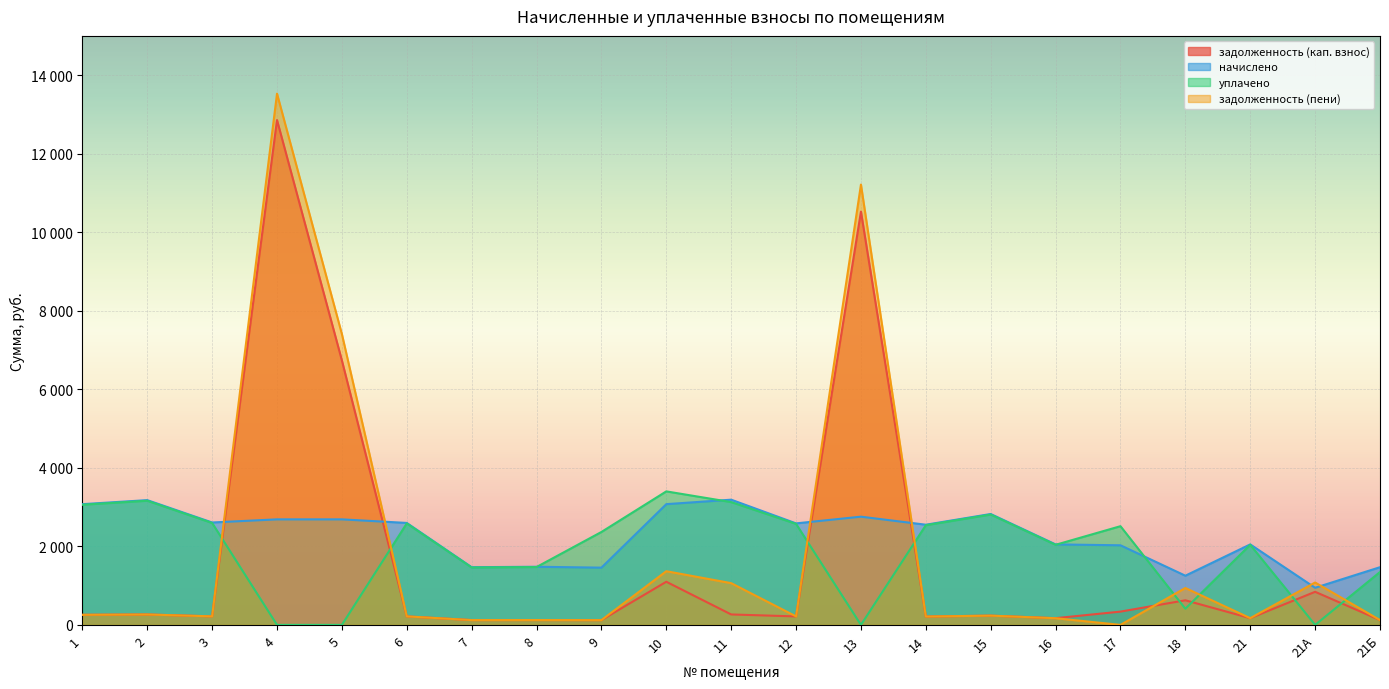

Is it true that задолженность (пени) equals 235.3 at 15?

True